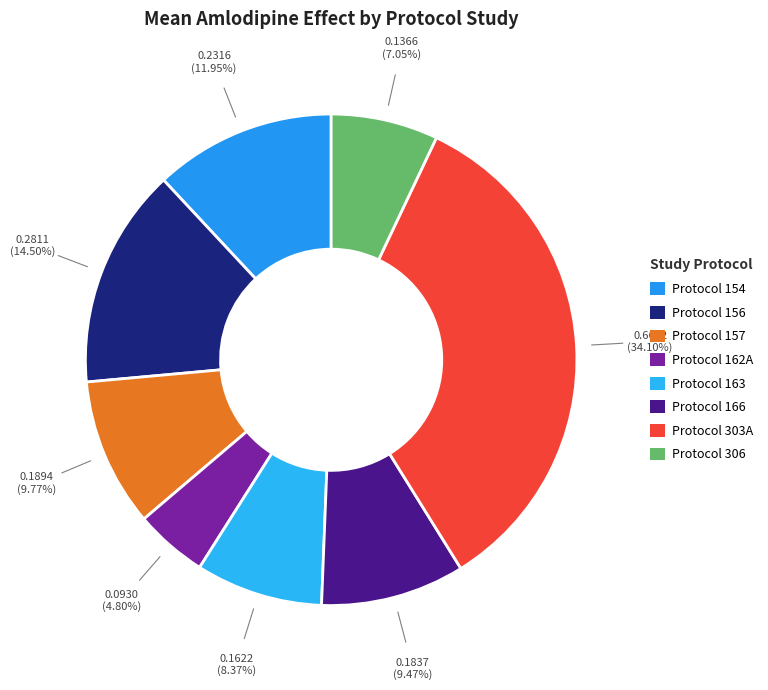

What is the smallest slice in the pie chart?

Protocol 162A